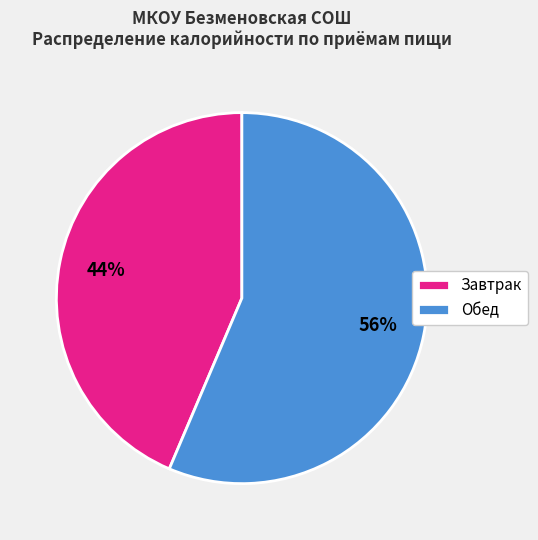

Which slice represents more than half of the pie?

Обед